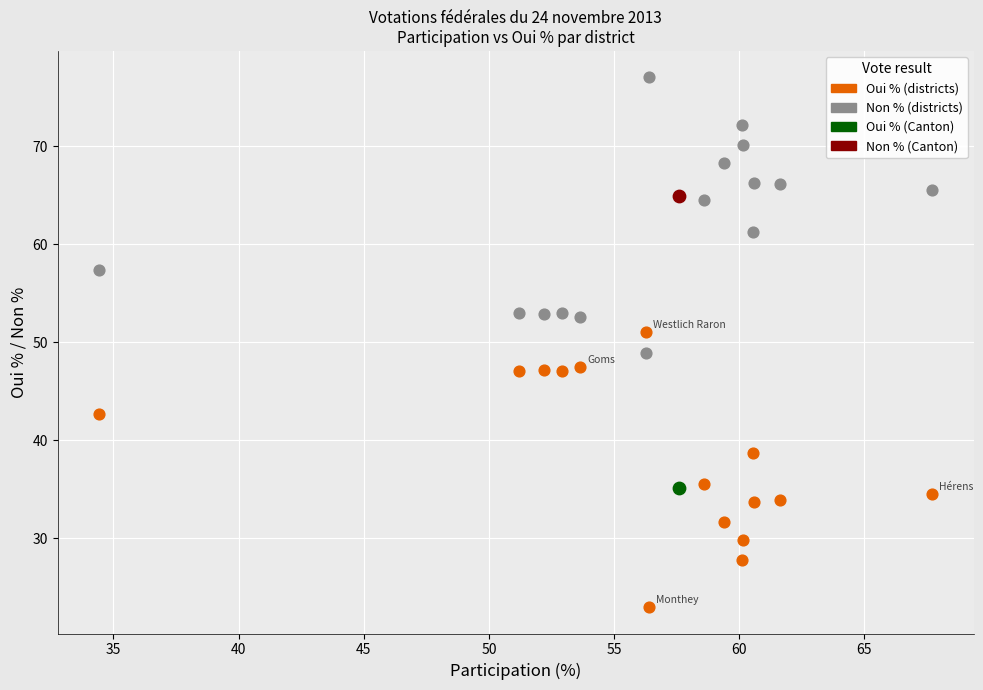

Which series contains the lowest Y value?

Oui % (districts)